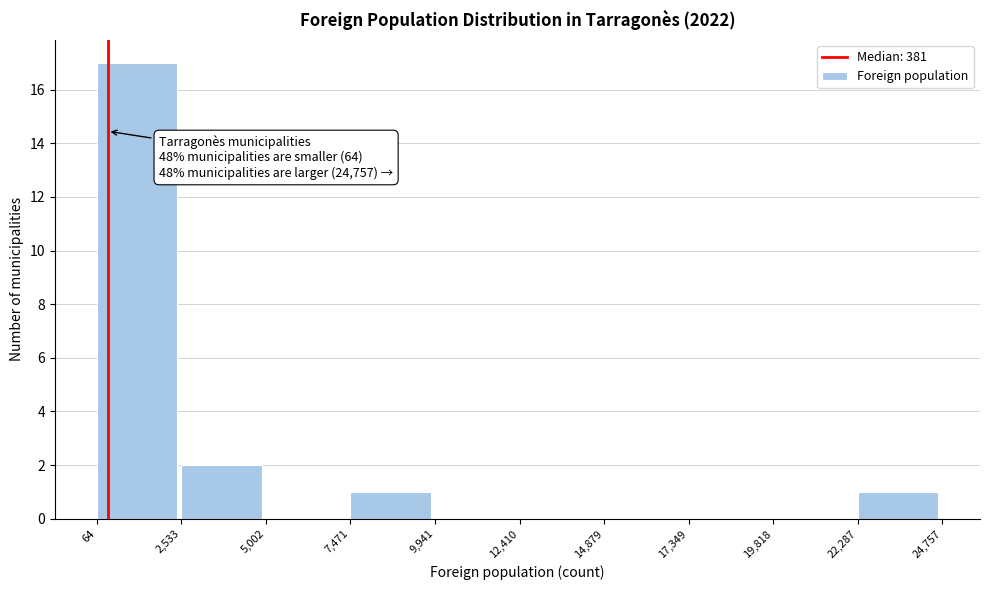

Which range on the x-axis has the tallest bar?

64 to 2,533